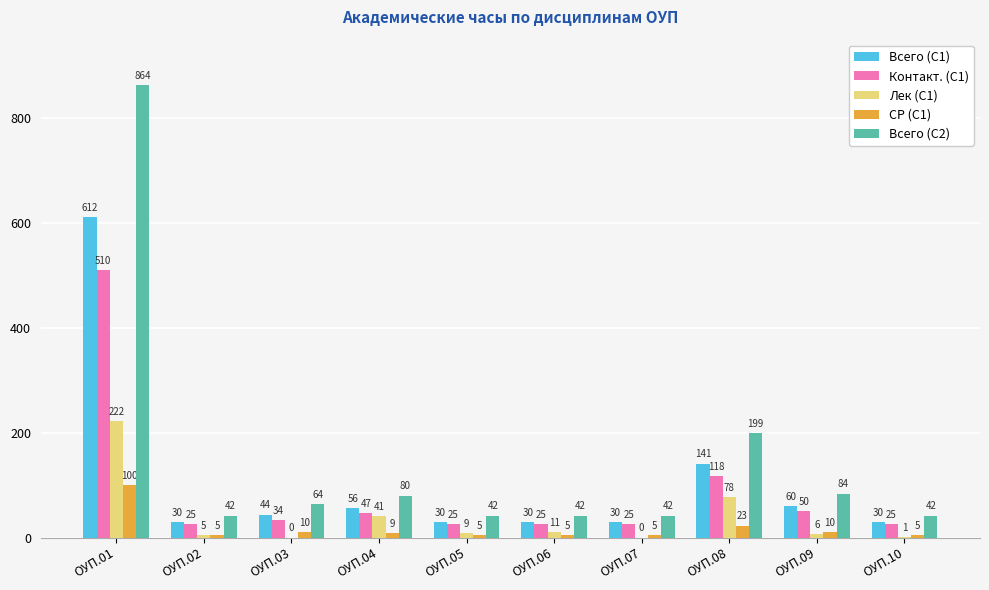

Is it true that Контакт. (С1) equals 25 at ОУП.10?

True